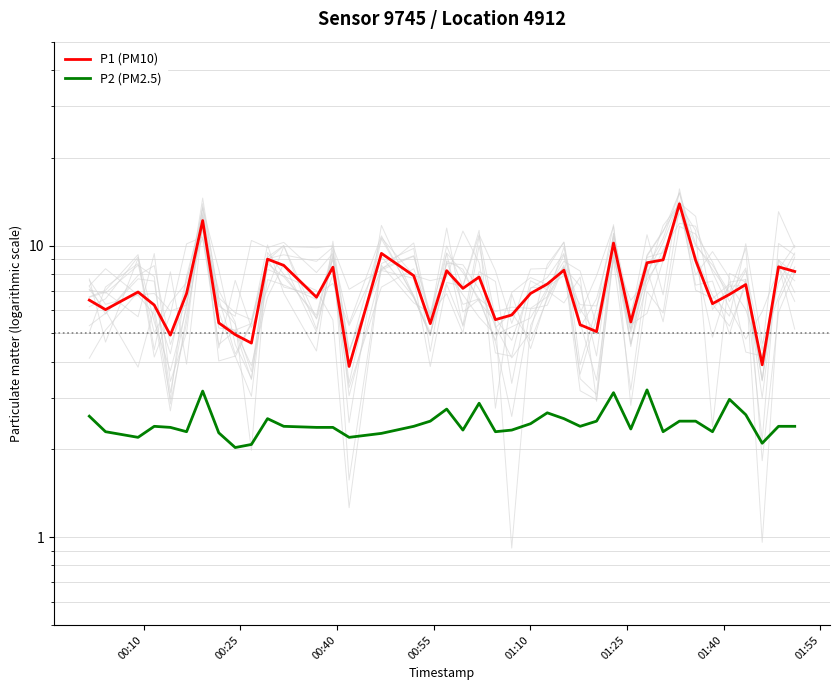

Which series has the largest total across all categories?

P1 (PM10)